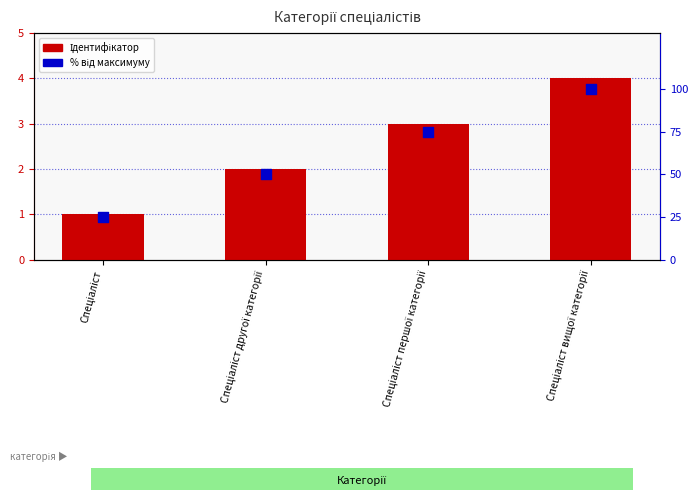

Is the value of Ідентифікатор at Спеціаліст greater than the value of % від максимуму at Спеціаліст першої категорії?

No